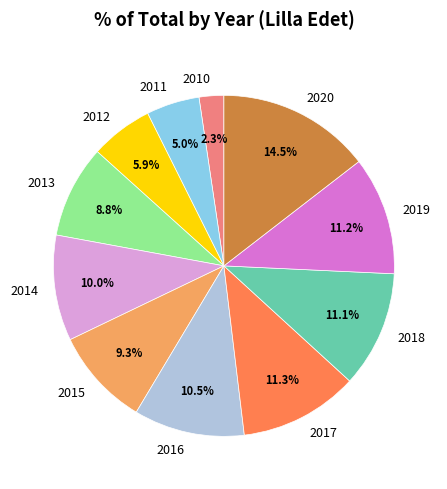

Between 2020 and 2019, which is larger?

2020